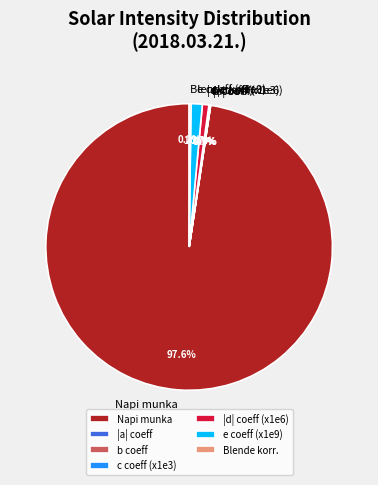

Combined, what portion of the pie is |d| coeff (x1e6) and e coeff (x1e9)?

2.0%